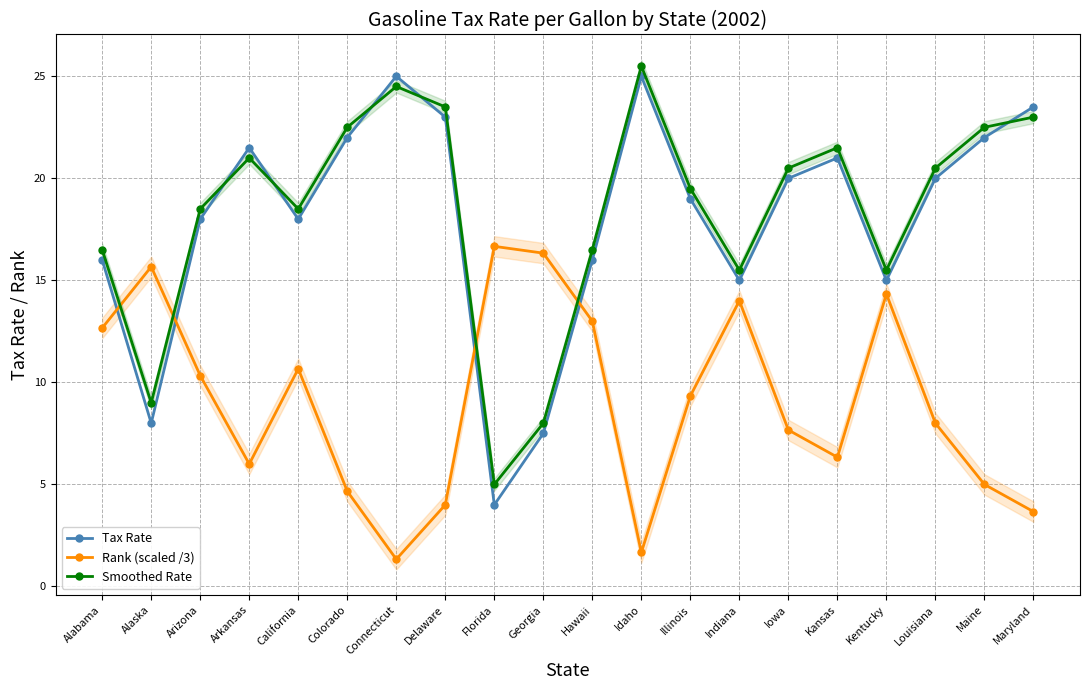

Which series has the largest total across all categories?

Smoothed Rate